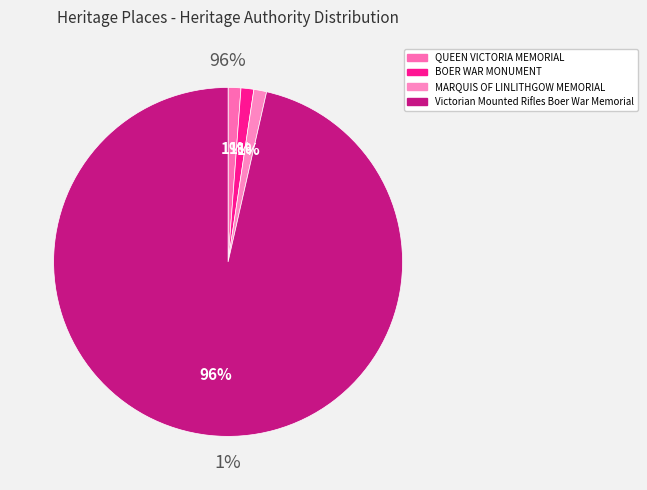

To the nearest percent, what is the average slice percentage?

25%